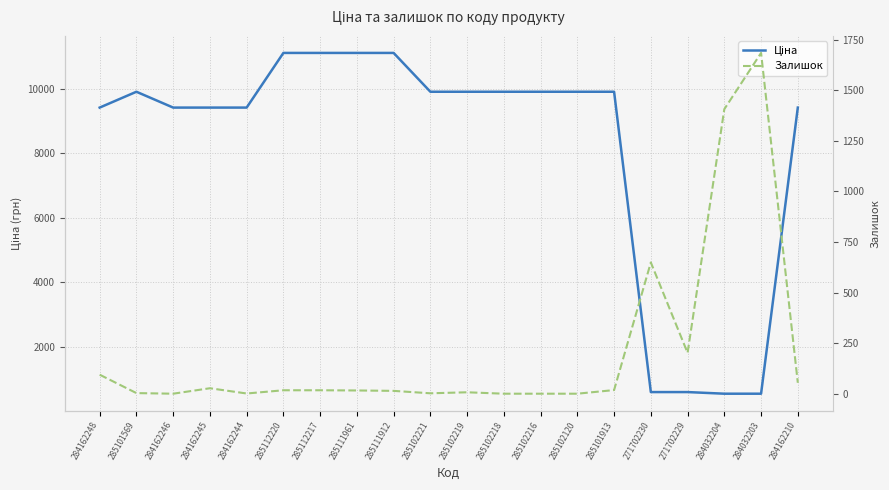

What are all the series names shown in the legend?

Ціна, Залишок